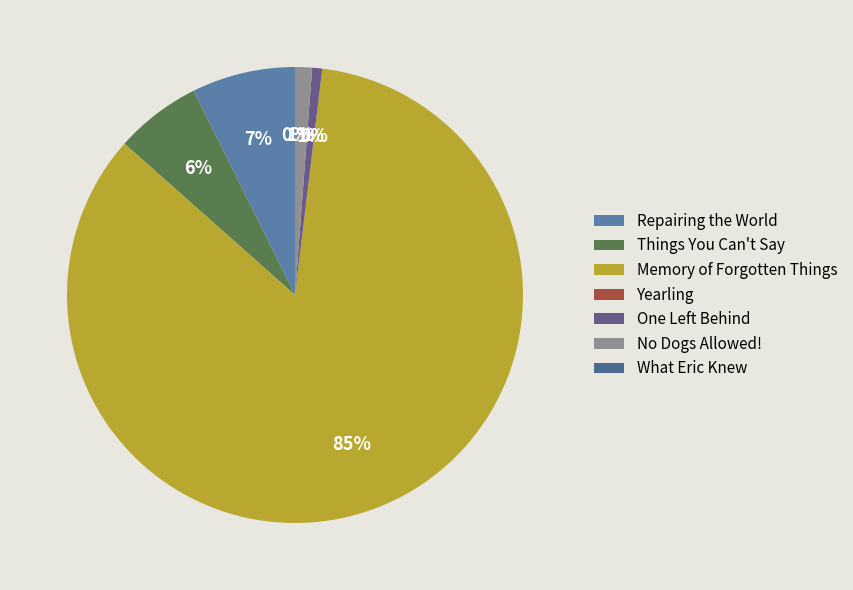

What is the smallest slice in the pie chart?

Yearling